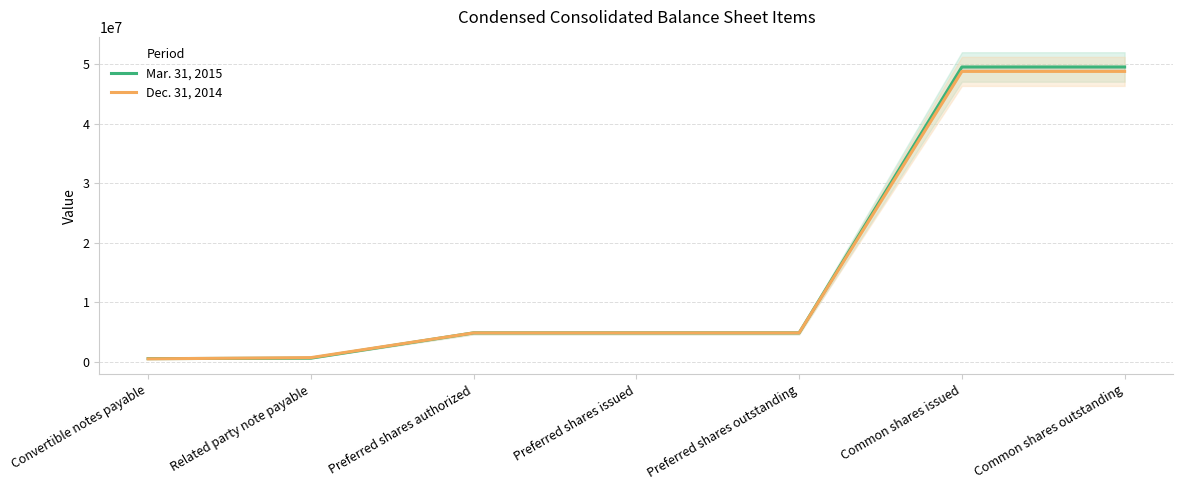

Between Preferred shares outstanding and Common shares outstanding, which series saw the biggest shift?

Mar. 31, 2015